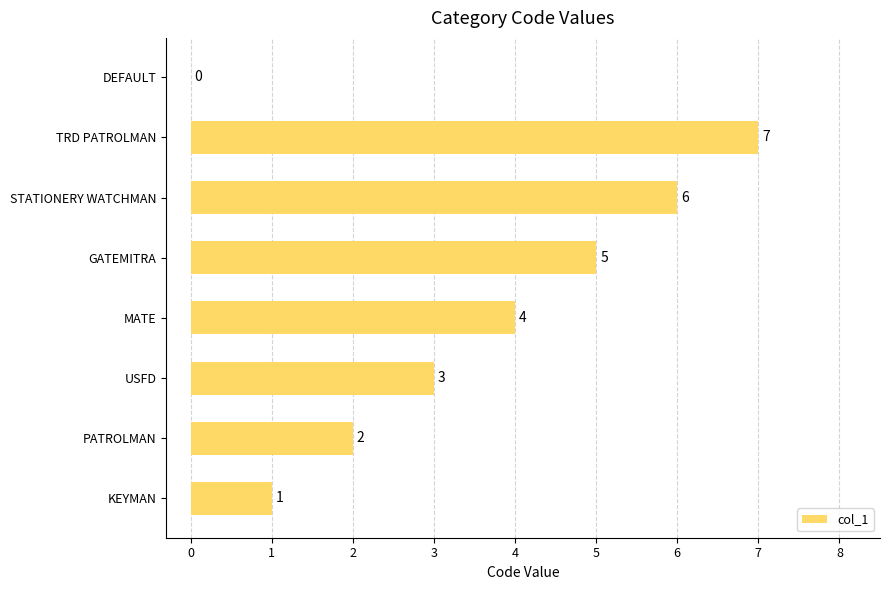

Reading bottom to top, transcribe all the data shown in this chart.

KEYMAN=1	PATROLMAN=2	USFD=3	MATE=4	GATEMITRA=5	STATIONERY WATCHMAN=6	TRD PATROLMAN=7	DEFAULT=0